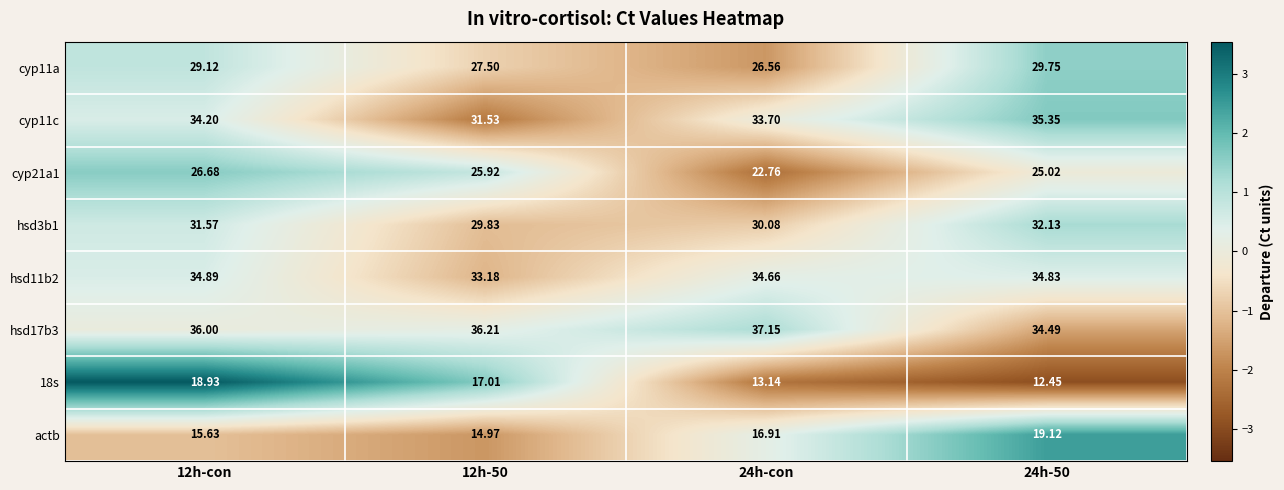

Is the value of actb at 24h-50 greater than the value of hsd3b1 at 12h-con?

No